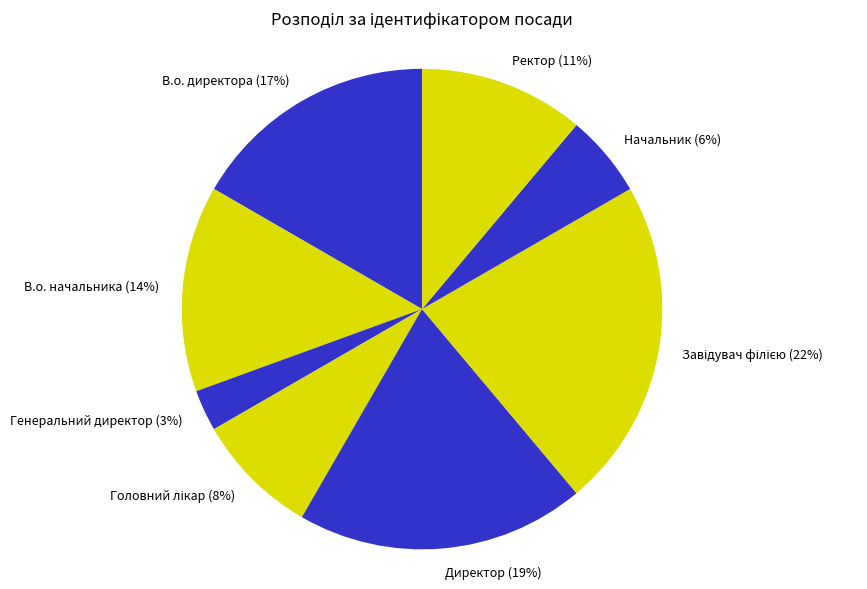

How many slices are in this pie chart?

8